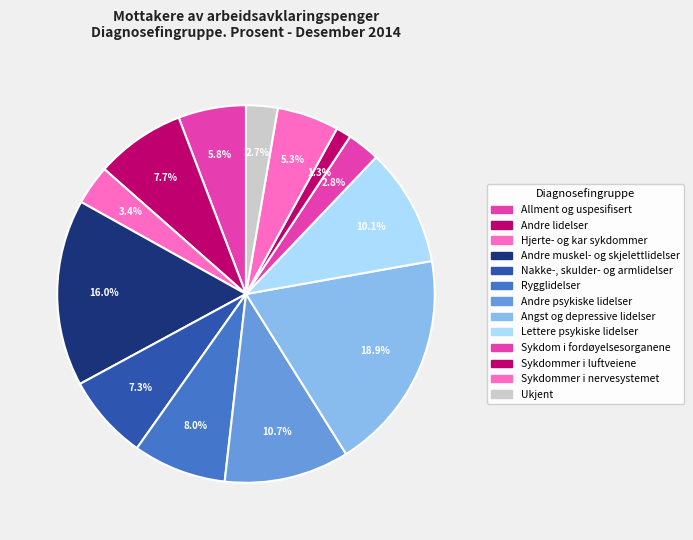

Is it true that Hjerte- og kar sykdommer is 15% of the pie?

False